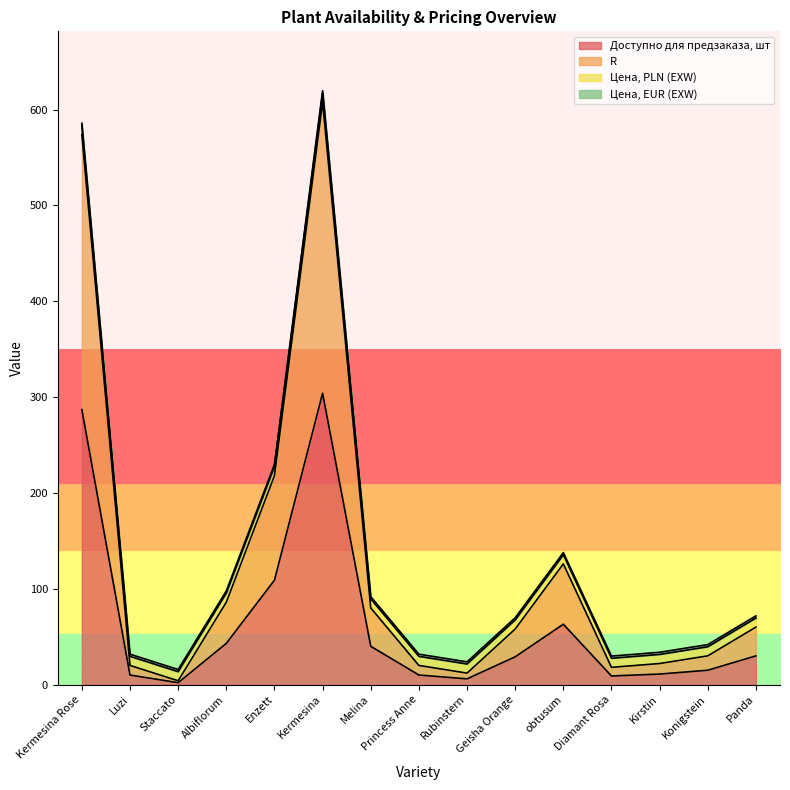

What is the spread (max minus min) of values at Princess Anne?

10